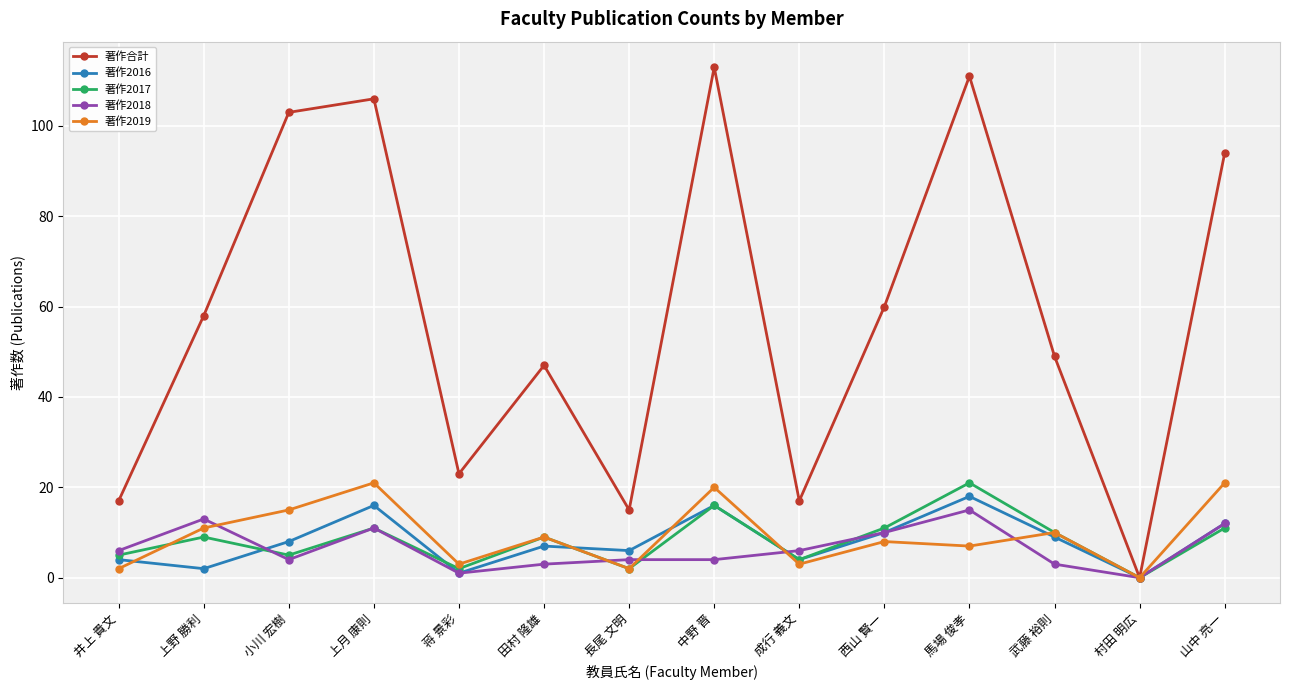

Which label corresponds to the smallest value in the chart?

村田 明広